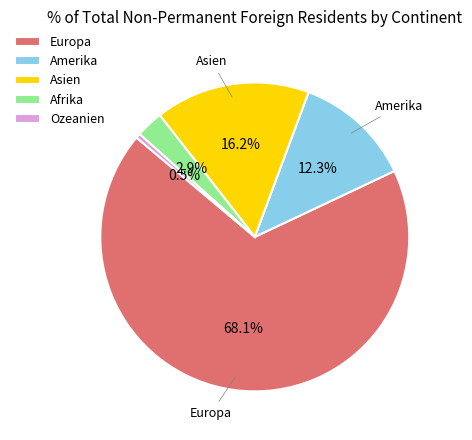

What is the majority slice?

Europa